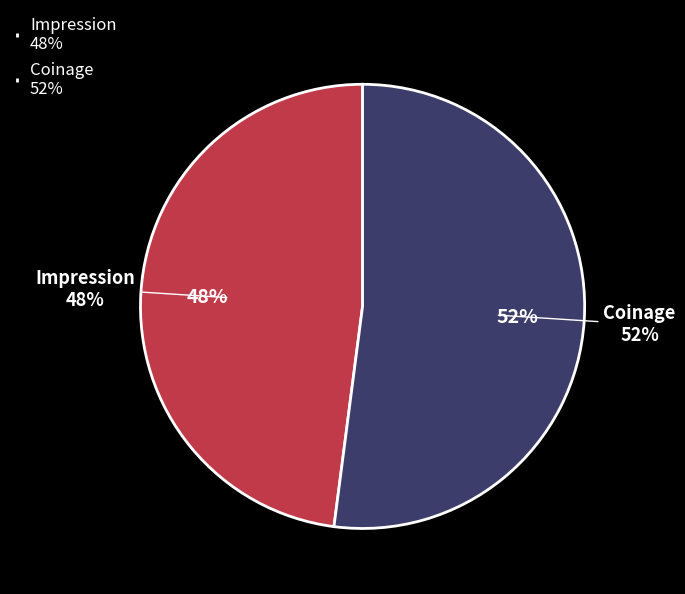

Which category has the smallest portion of the pie?

Impression